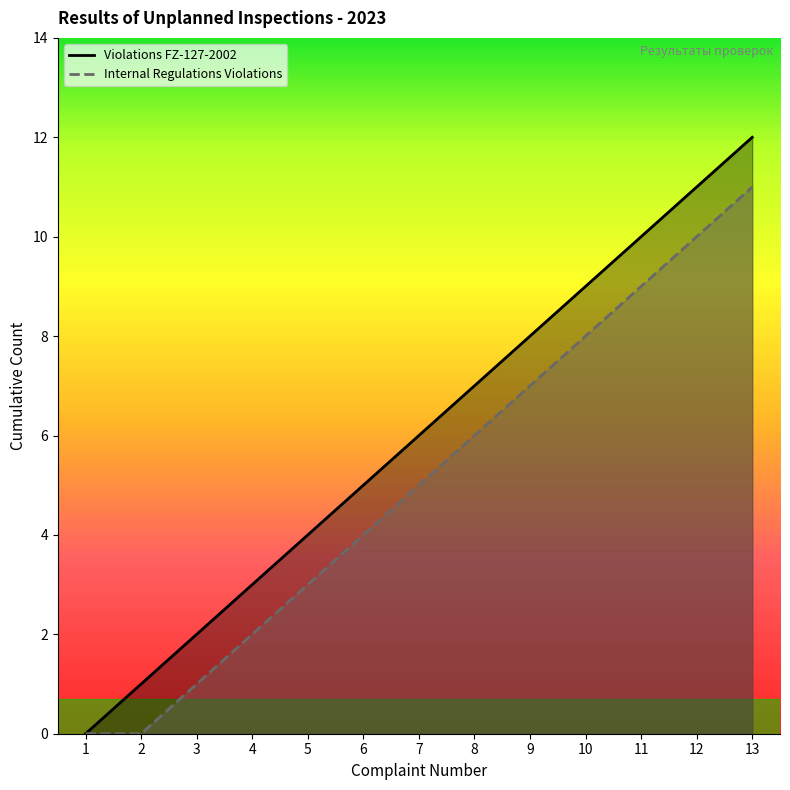

What is the difference between the maximum and second lowest values in the Violations FZ-127-2002 series?

11